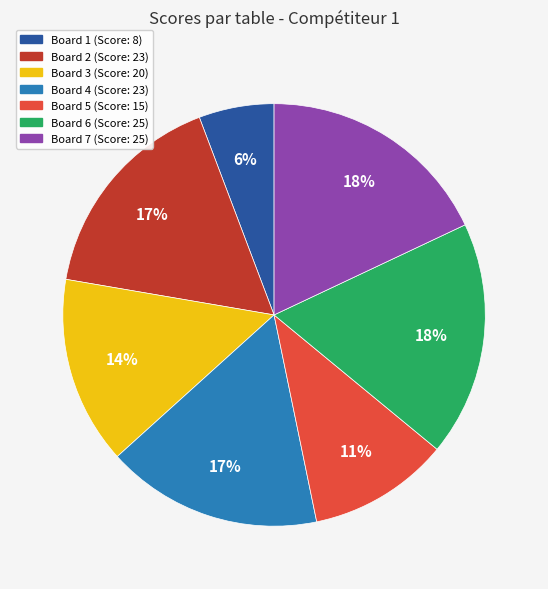

Between Board 7 and Board 1, which is larger?

Board 7